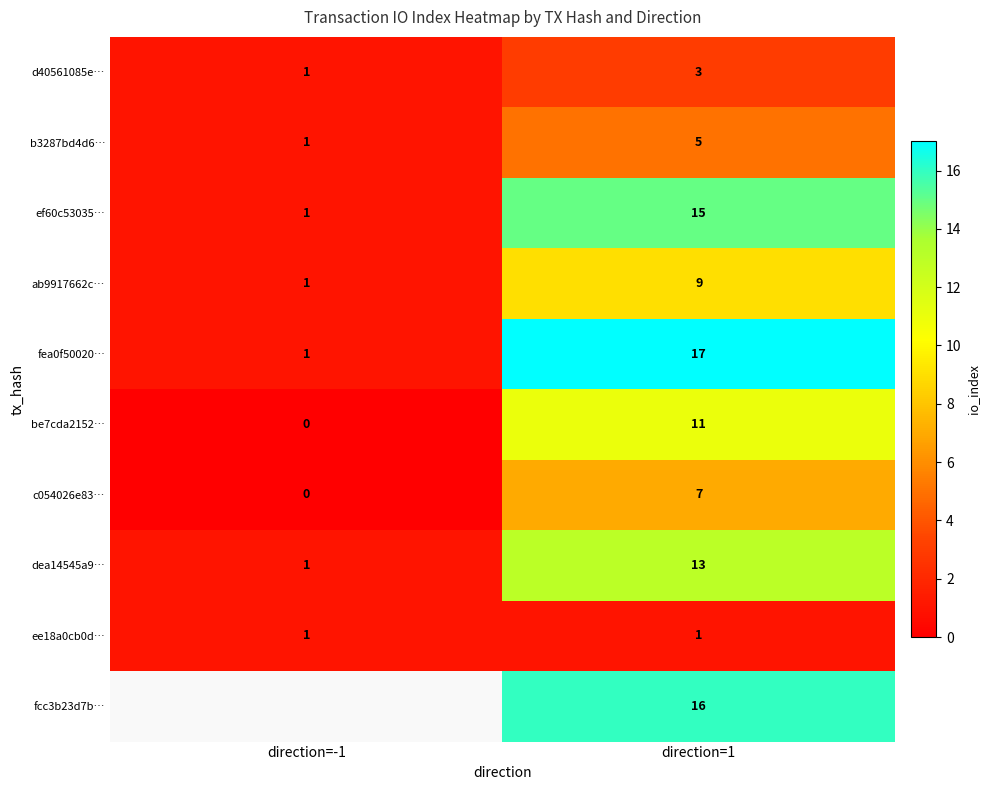

What is the difference between the c054026e83… values at direction=1 and direction=-1?

7